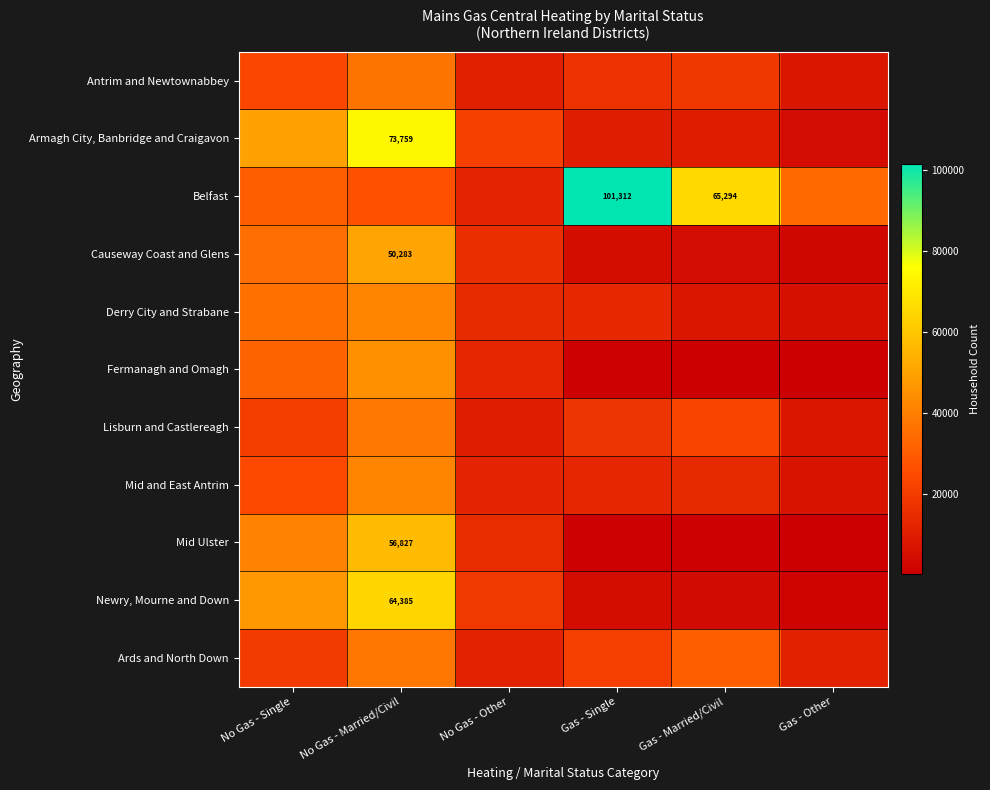

List the labels in order of Belfast value, largest first.

Gas - Single, Gas - Married/Civil, Gas - Other, No Gas - Single, No Gas - Married/Civil, No Gas - Other